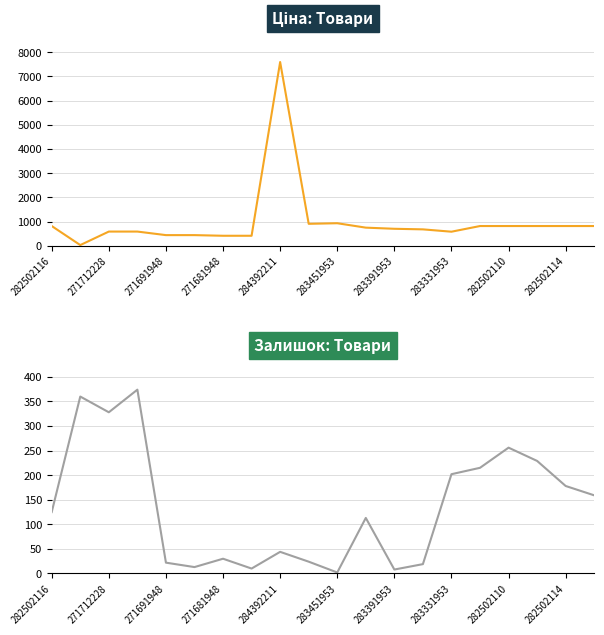

What is the difference between the second highest and second lowest values in the Залишок series?

352.0